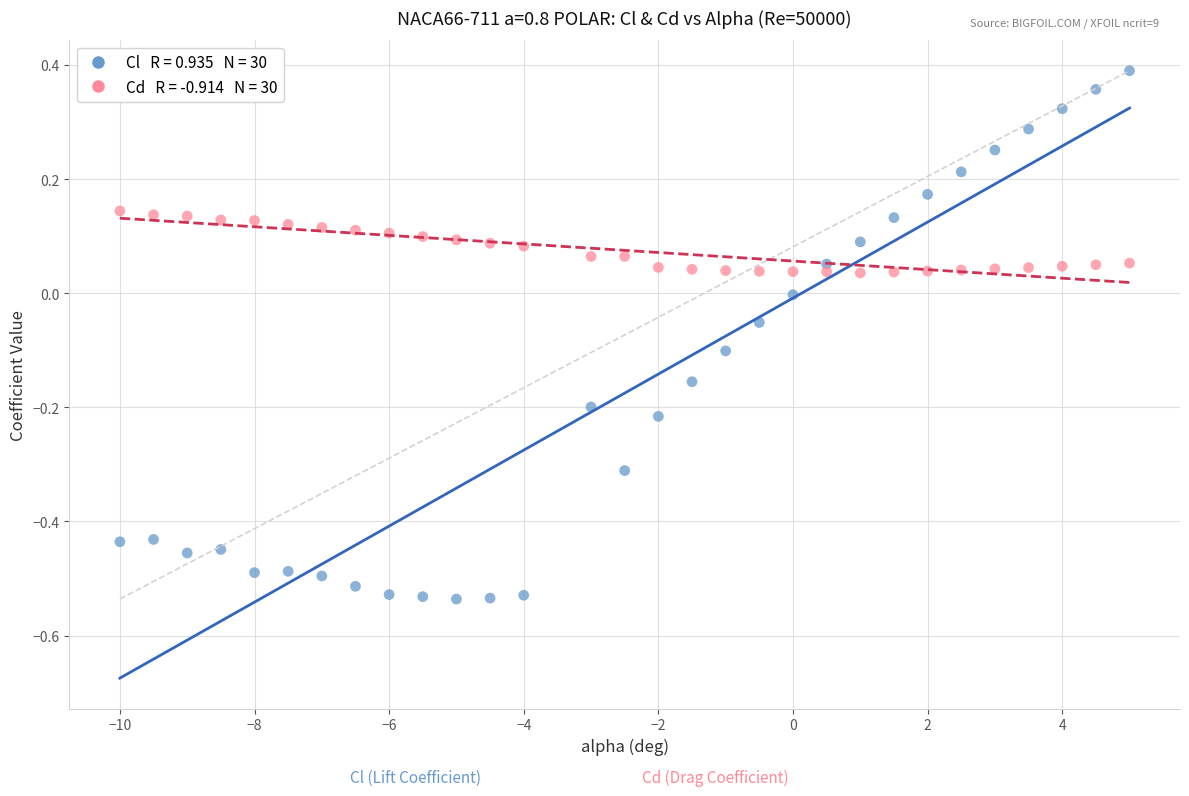

Across all data points, what is the range of Y values (max minus min)?

0.9